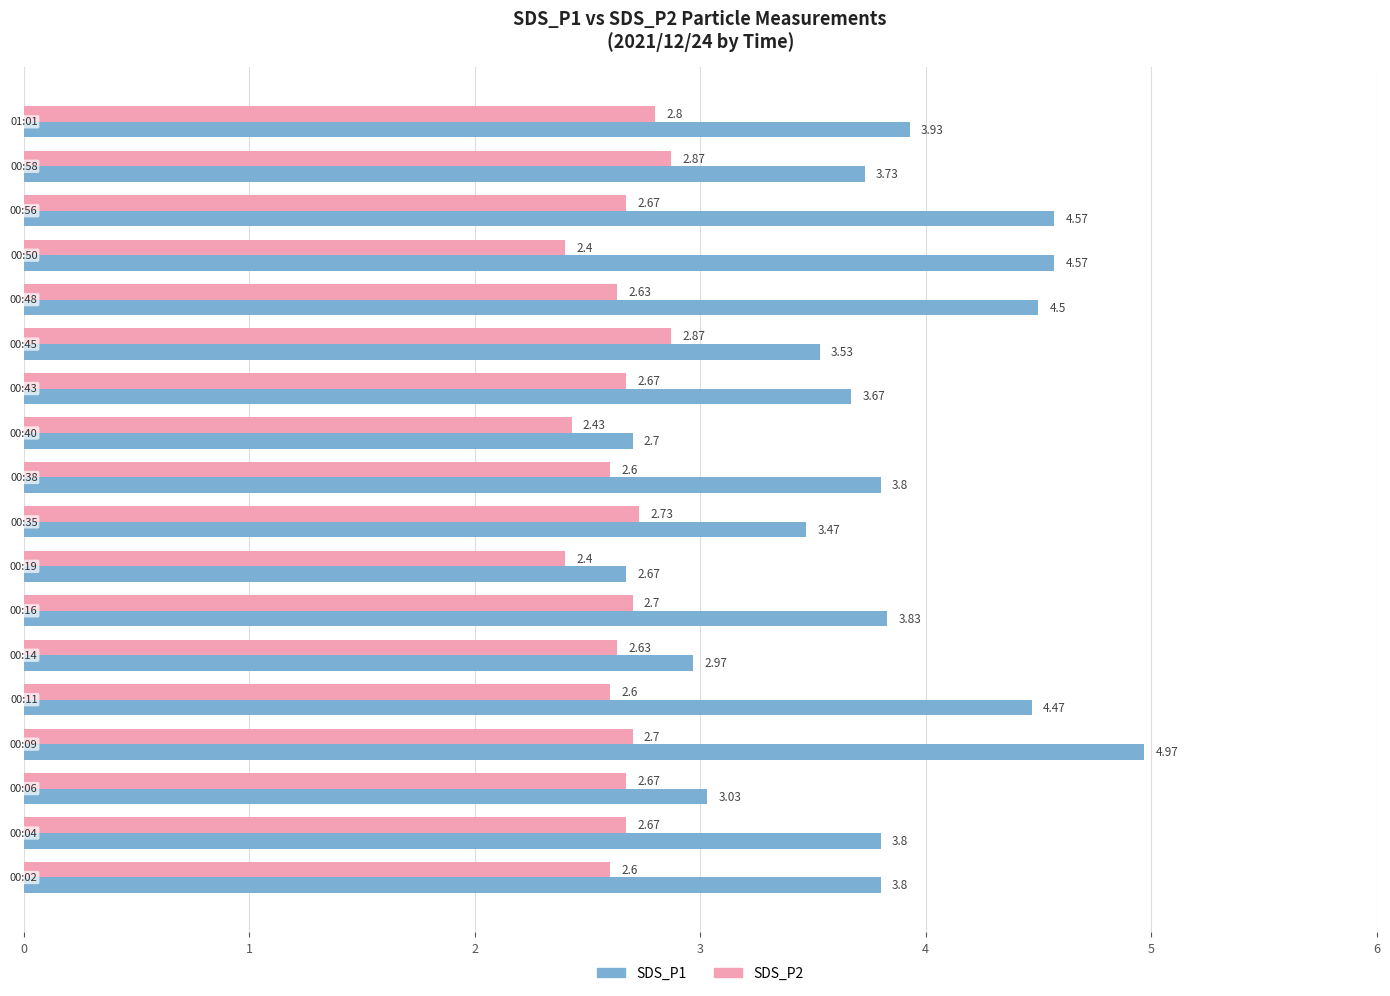

Which series has the widest spread of values?

SDS_P1